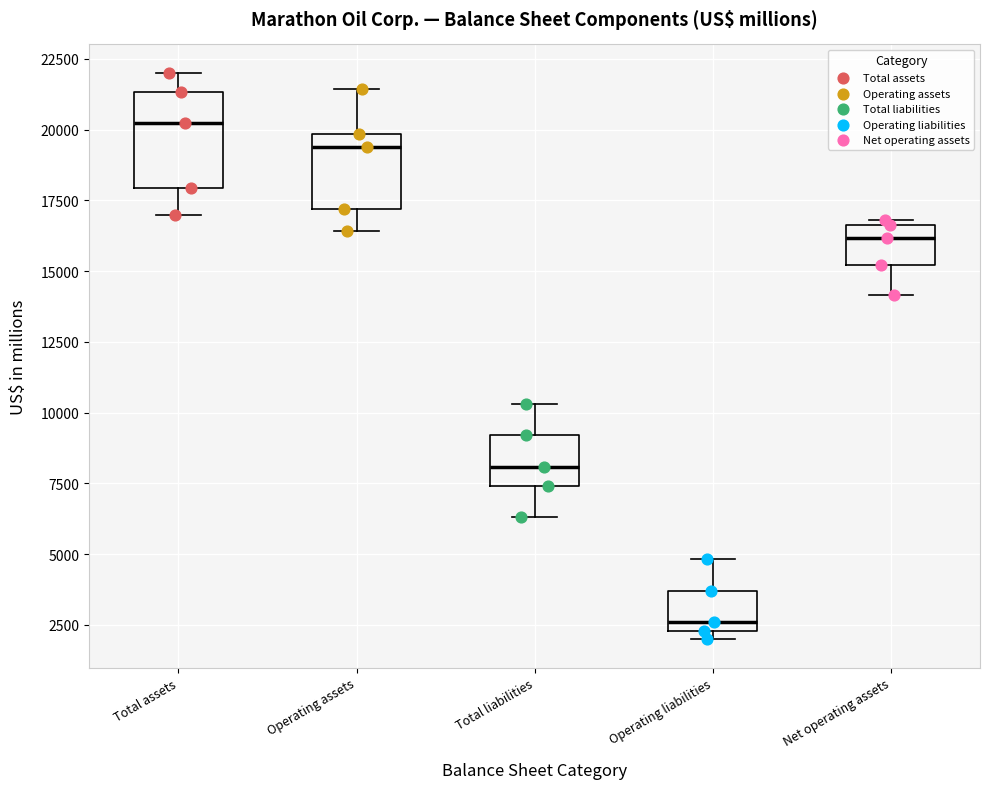

Reading left to right, read every box against the y-axis: the position of its median line, the range the box covers, and the ends of its whiskers. The values are not printed on the chart, so give them approximately, as read against the axis.

Total assets: median 20000, box 18000 to 21500, whiskers 17000 to 22000
Operating assets: median 19500, box 17000 to 20000, whiskers 16500 to 21500
Total liabilities: median 8000, box 7500 to 9000, whiskers 6500 to 10500
Operating liabilities: median 2500 (just above the box's lower edge), box 2500 to 3500, whiskers 2000 to 5000
Net operating assets: median 16000, box 15000 to 16500, whiskers 14000 to 17000